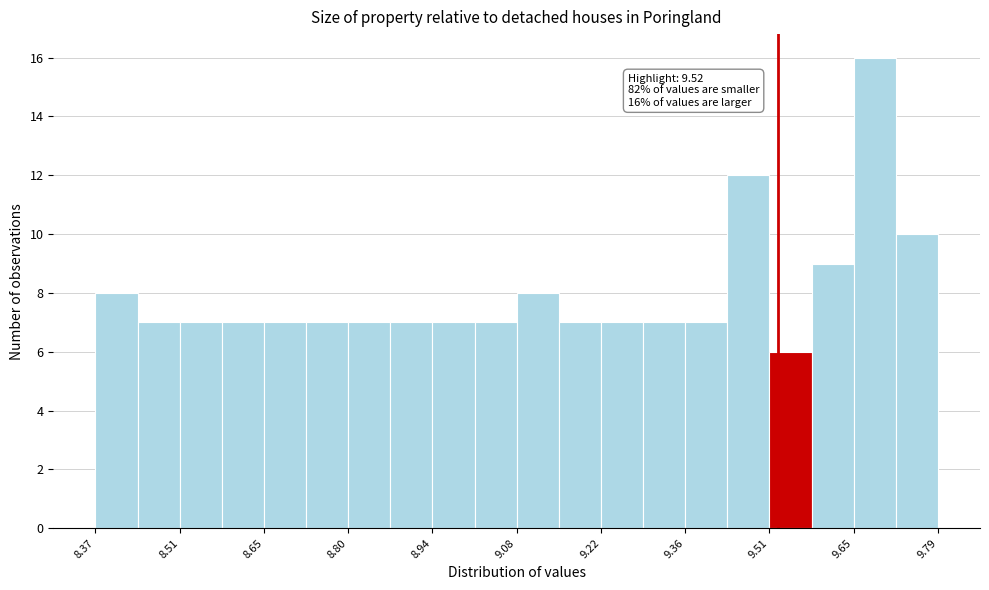

Around what value on the x-axis is the tallest bar? Give the approximate position of its centre, as read against the axis.

9.68